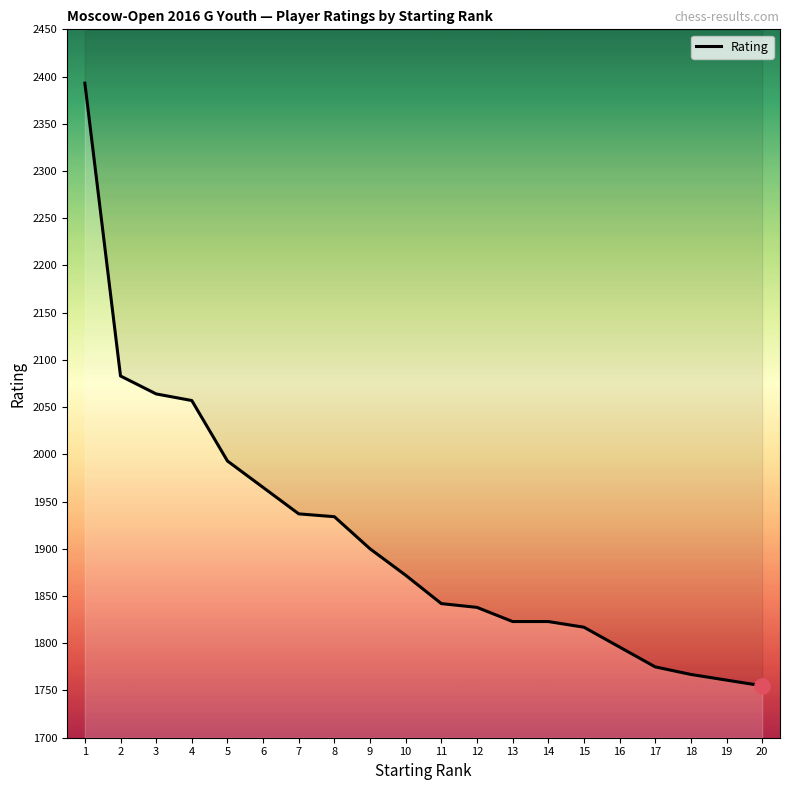

Reading right to left, what are all the values shown in this chart?

20=1755	19=1761	18=1767	17=1775	16=1796	15=1817	14=1823	13=1823	12=1838	11=1842	10=1872	9=1900	8=1934	7=1937	6=1965	5=1993	4=2057	3=2064	2=2083	1=2393